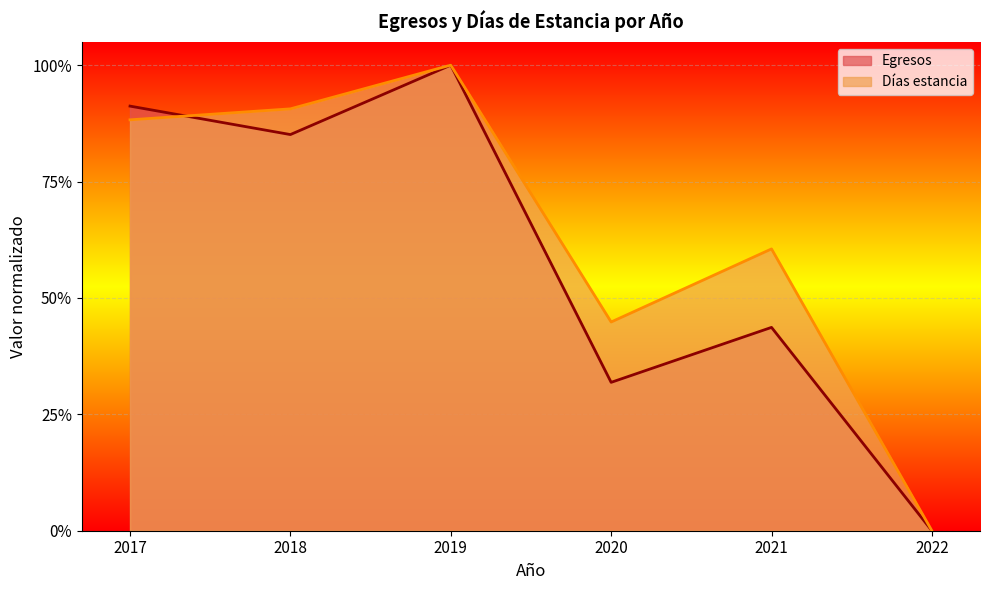

Rank the series by their maximum value, from highest to lowest.

Egresos, Días estancia